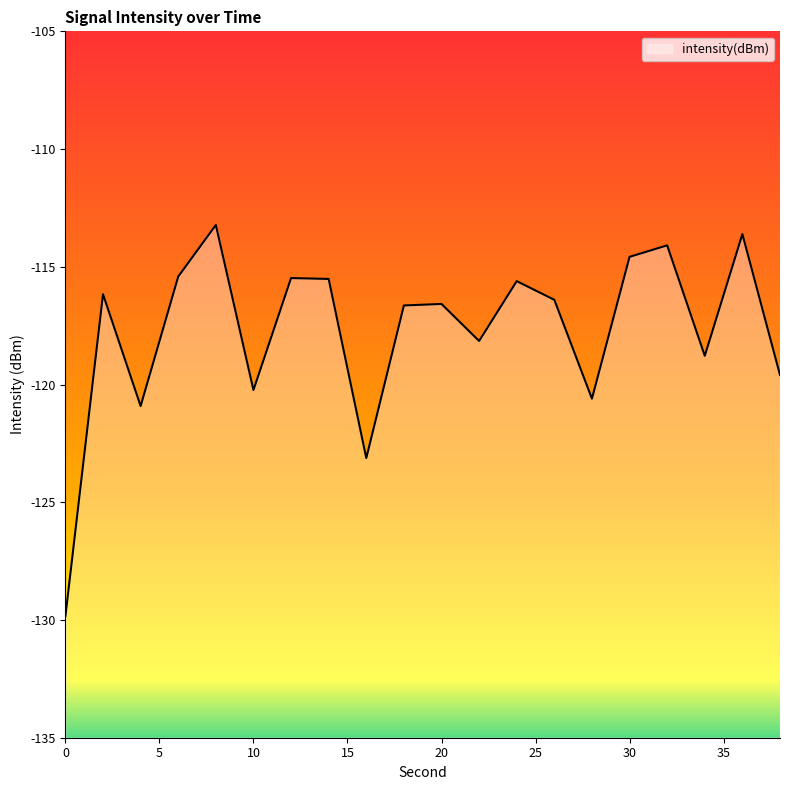

What is the smallest value displayed?

-129.8